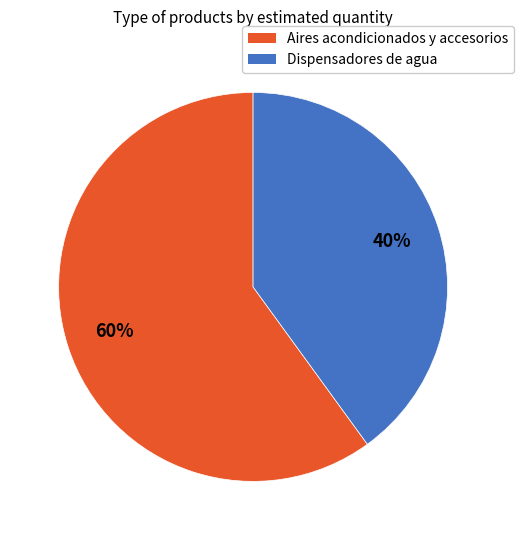

What is the ratio of the value at Aires acondicionados y accesorios to the value at Dispensadores de agua?

1.5